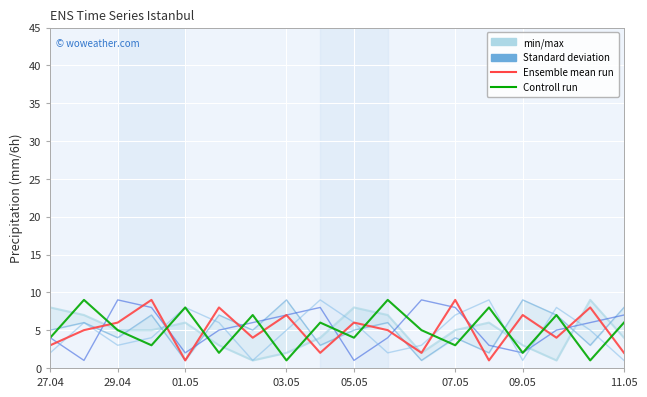

True or false: Ensemble mean run has a value of 14 at 07.05.

False